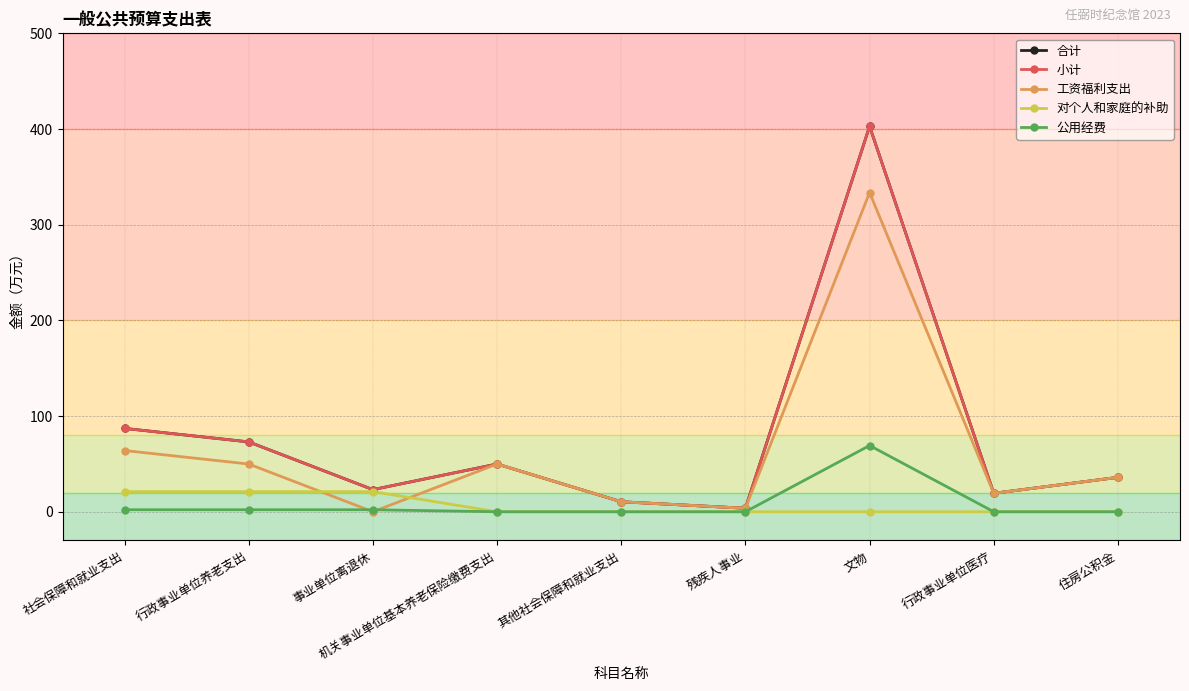

Does the chart have visible grid lines?

Yes